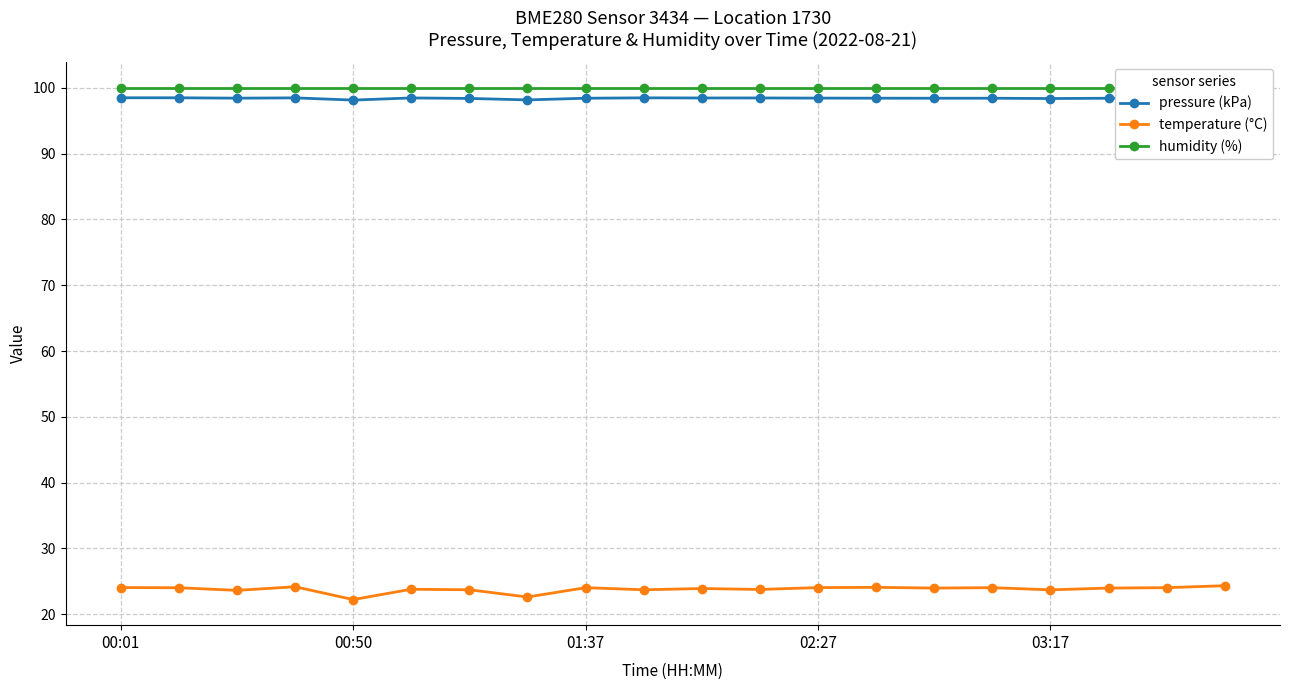

True or false: temperature (°C) and pressure (kPa) intersect in this chart.

False